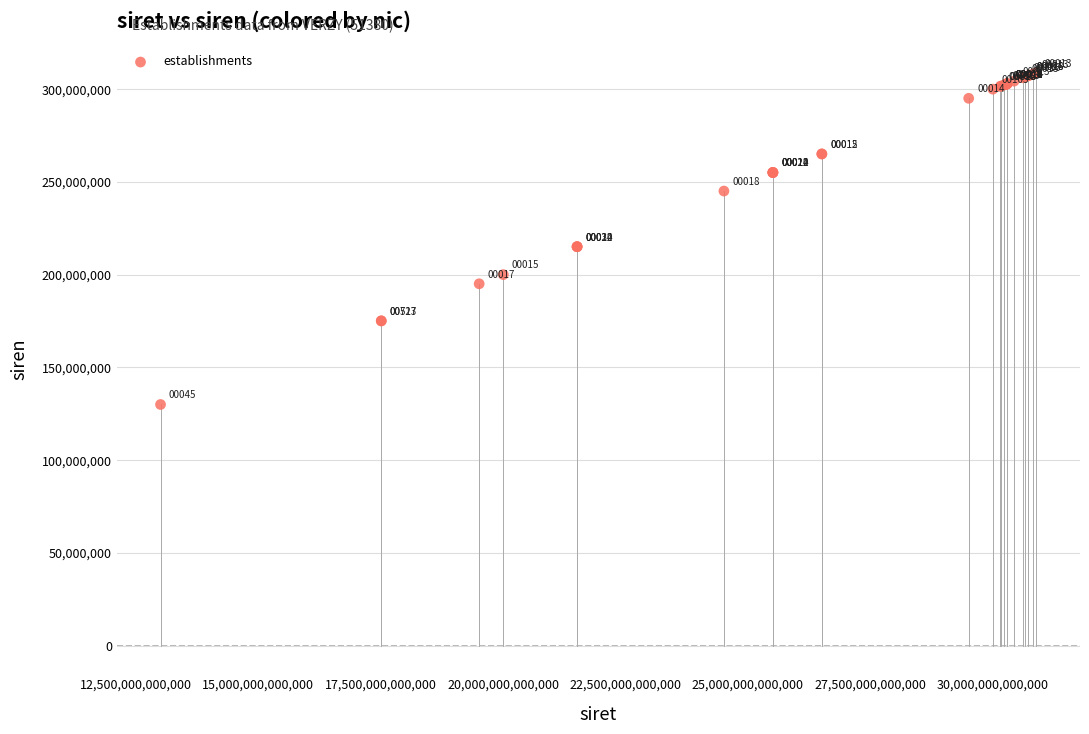

What Y value in the scatter plot is closest to 219453262?

215105685